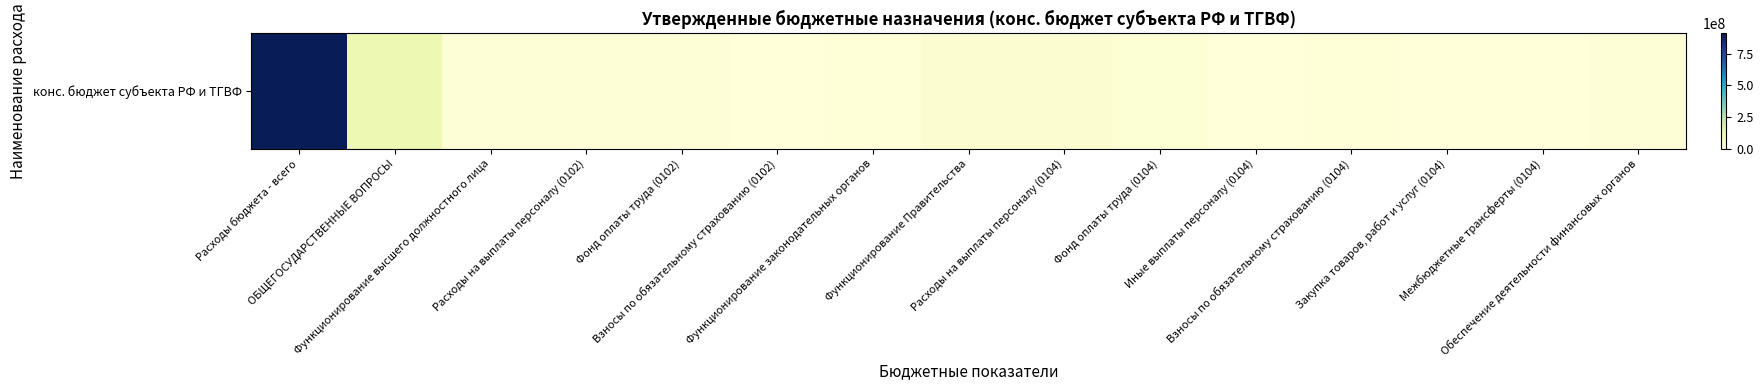

List the labels in order of value, smallest first.

Межбюджетные трансферты (0104), Иные выплаты персоналу (0104), Взносы по обязательному страхованию (0102), Закупка товаров, работ и услуг (0104), Взносы по обязательному страхованию (0104), Функционирование законодательных органов, Фонд оплаты труда (0102), Обеспечение деятельности финансовых органов, Функционирование высшего должностного лица, Расходы на выплаты персоналу (0102), Фонд оплаты труда (0104), Расходы на выплаты персоналу (0104), Функционирование Правительства, ОБЩЕГОСУДАРСТВЕННЫЕ ВОПРОСЫ, Расходы бюджета - всего